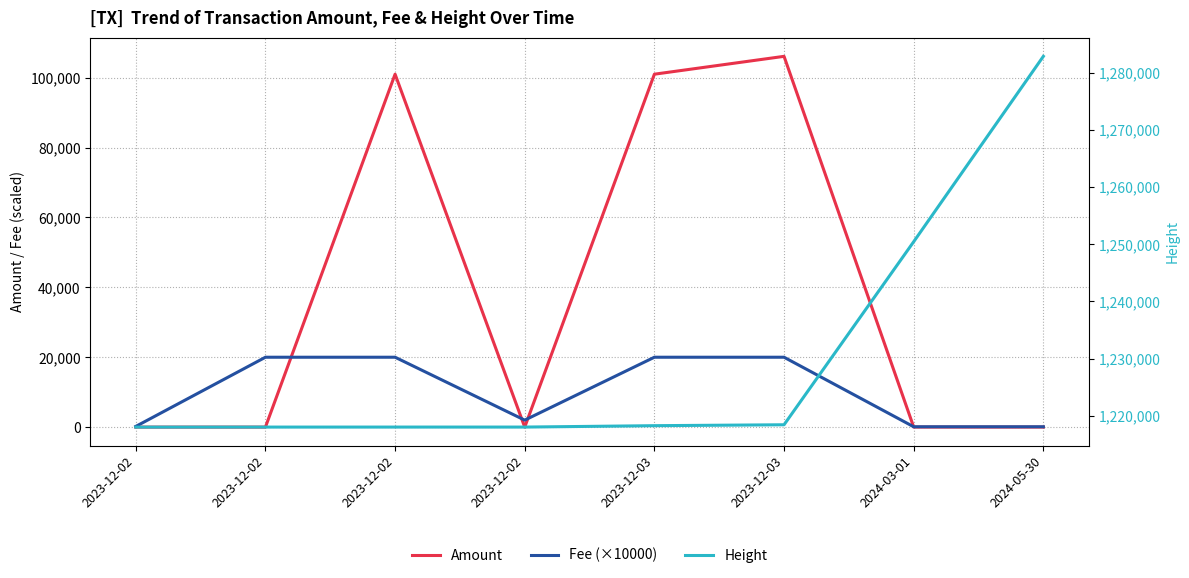

The Height series shows 343077.4 at 2023-12-03. True or false?

False